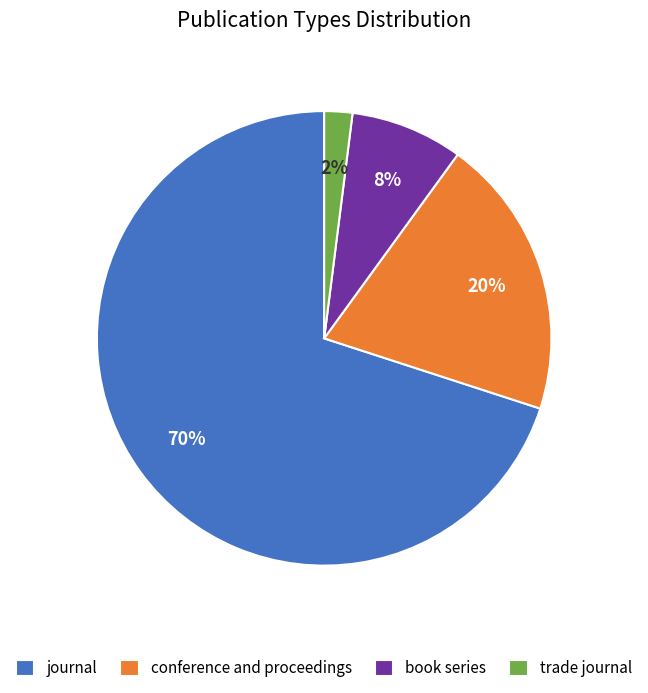

To the nearest percent, what is the difference between the largest and smallest slice percentages?

68%